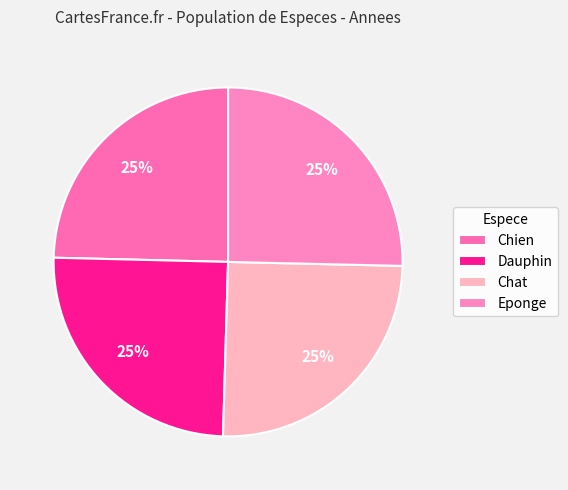

Approximately how many times larger is the value at Eponge compared to Dauphin?

1.0